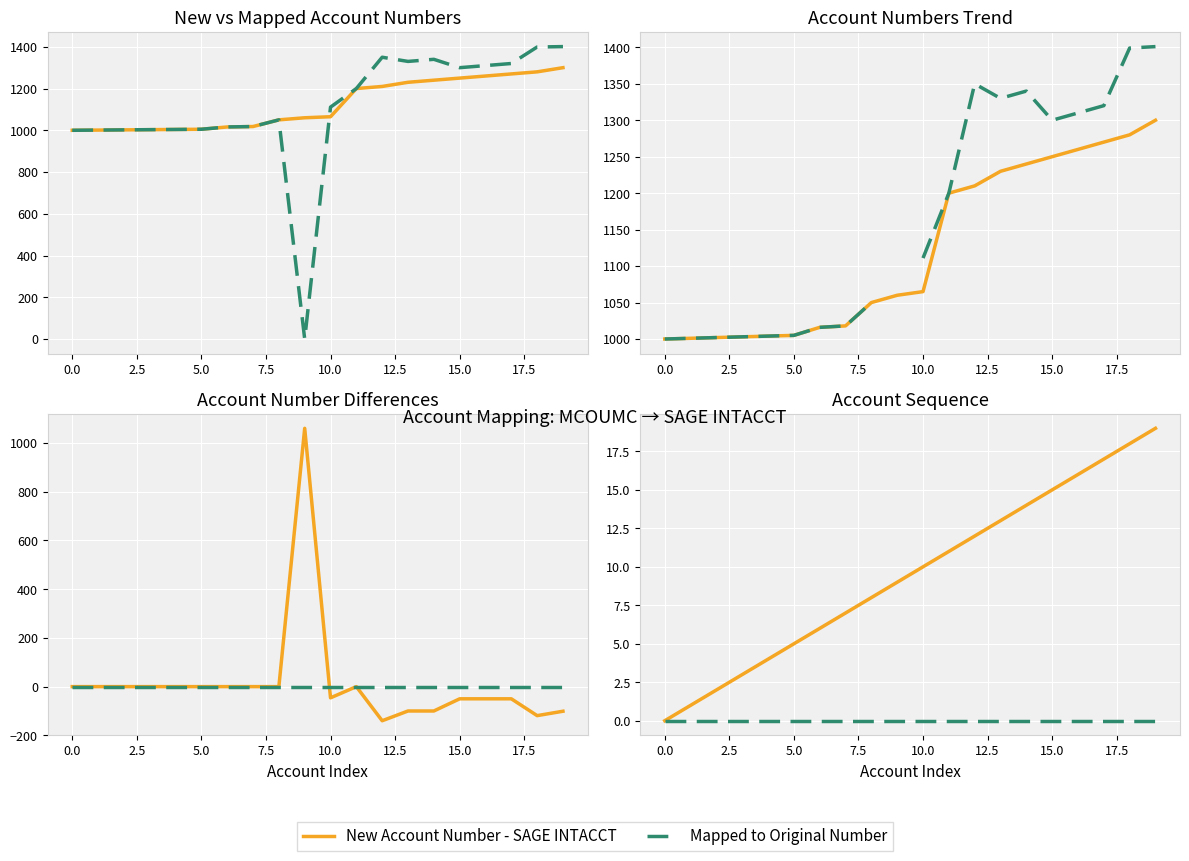

What is the label of the 19th point from the left?

18